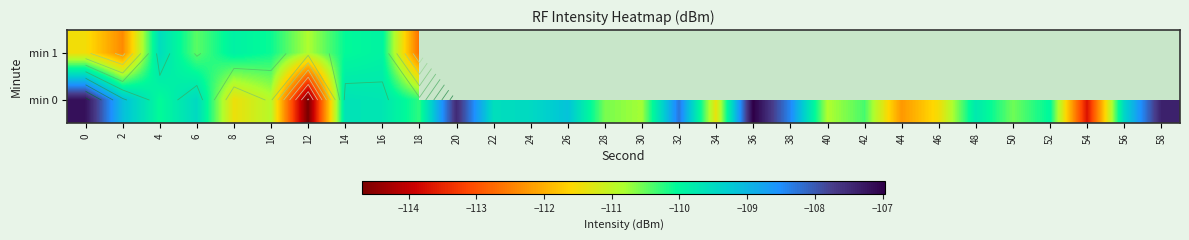

Count the number of categories in the chart.

30